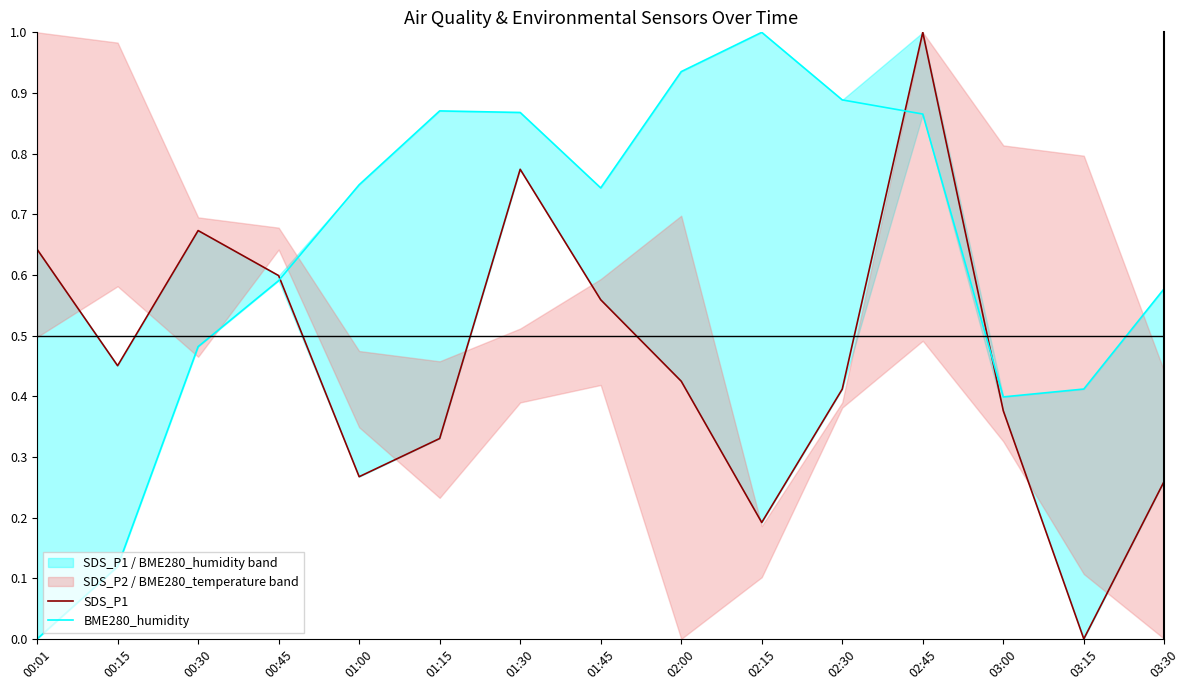

List the series in order of their overall mean, highest first.

BME280_humidity, SDS_P1